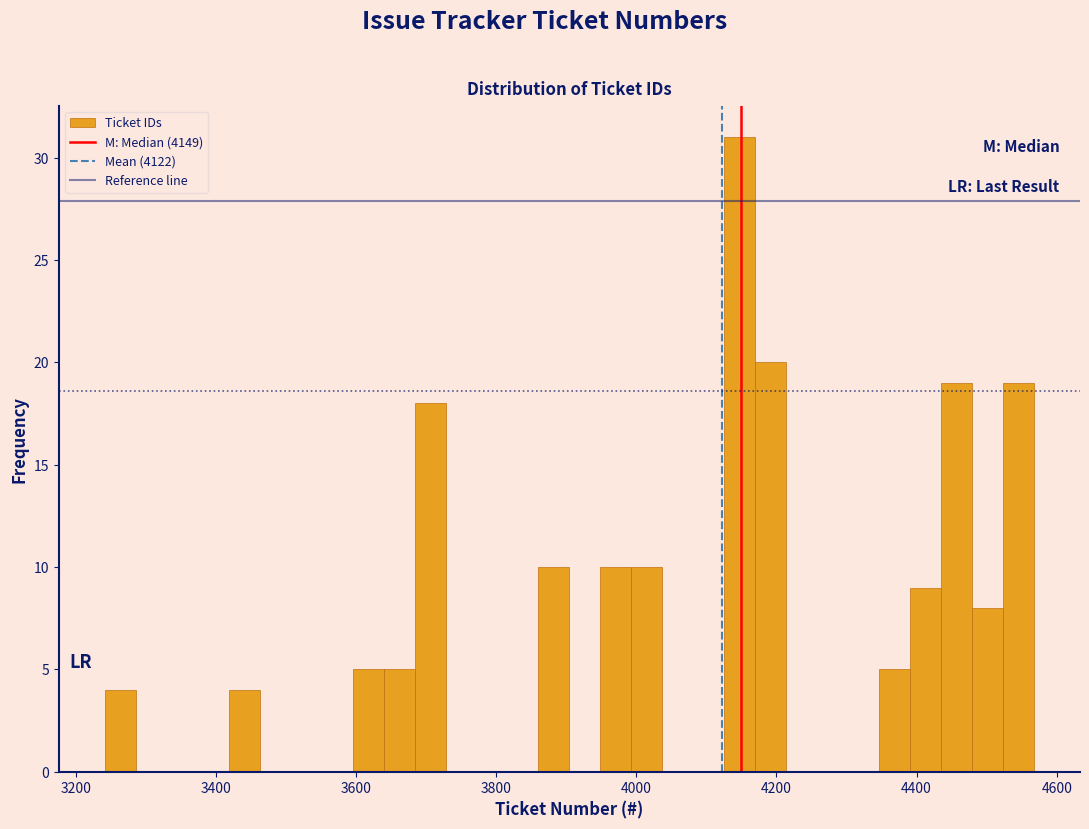

Around what value on the x-axis is the tallest bar? Give the approximate position of its centre, as read against the axis.

4140